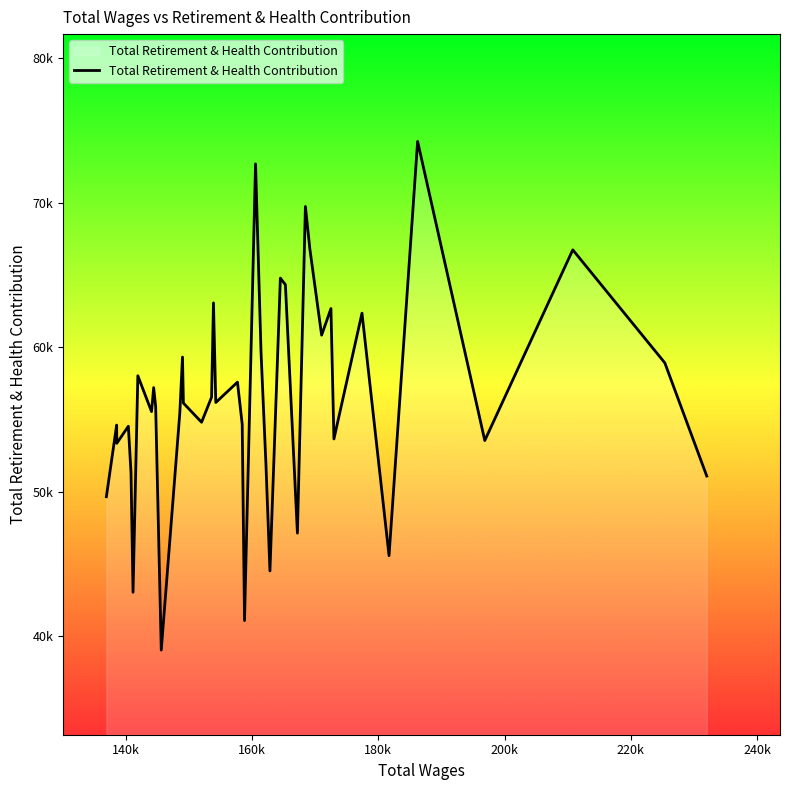

Is this an area chart (filled region under the line)?

Yes